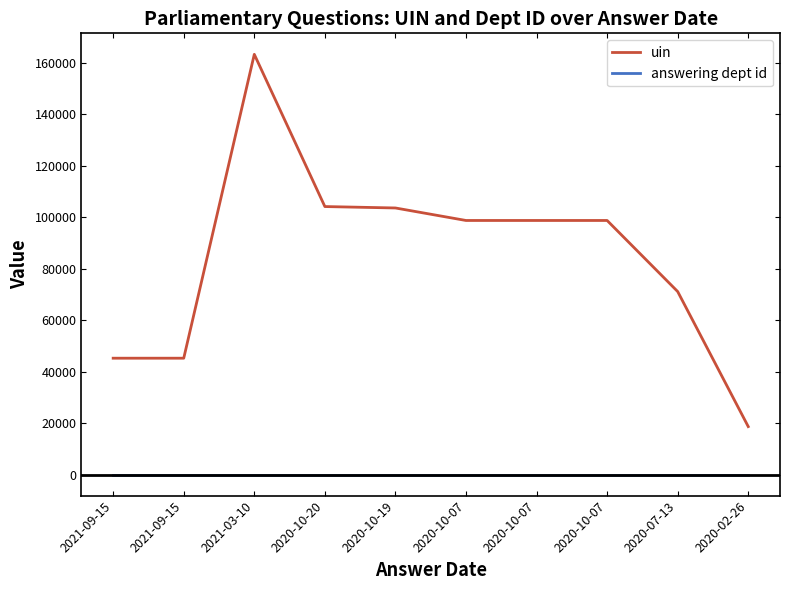

At how many categories does at least one series exceed 71627?

6